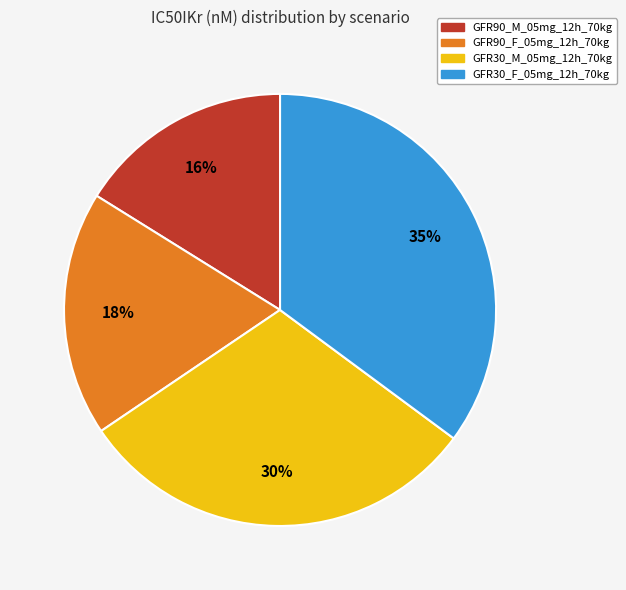

To the nearest percent, what portion does GFR90_M_05mg_12h_70kg represent?

16%